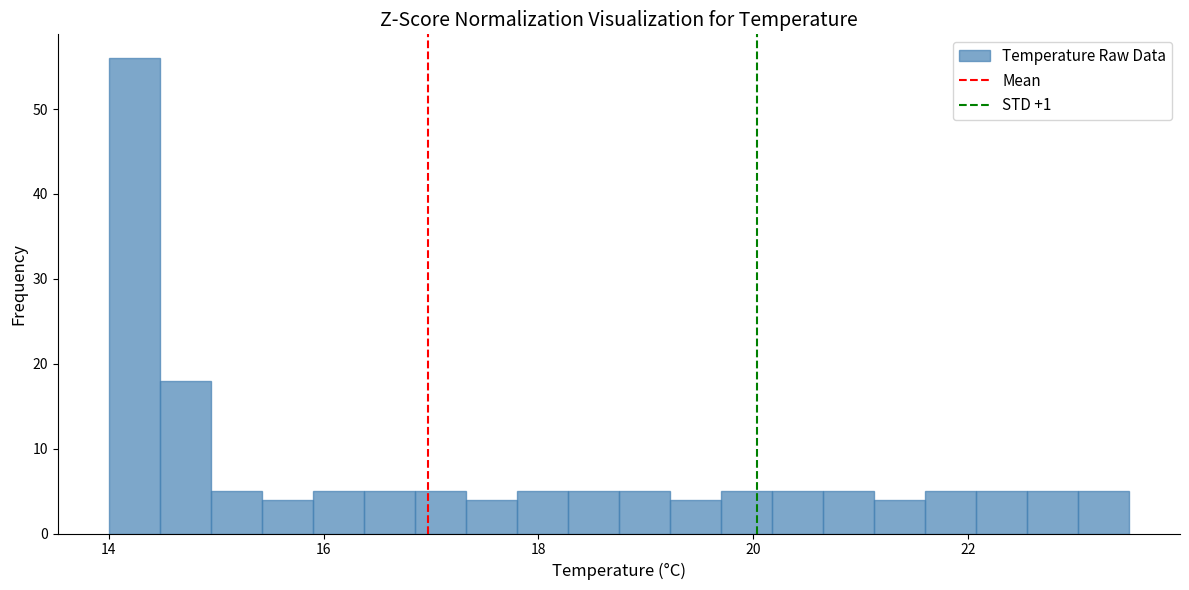

Read against the x-axis, roughly where is the centre of the tallest bar?

14.2